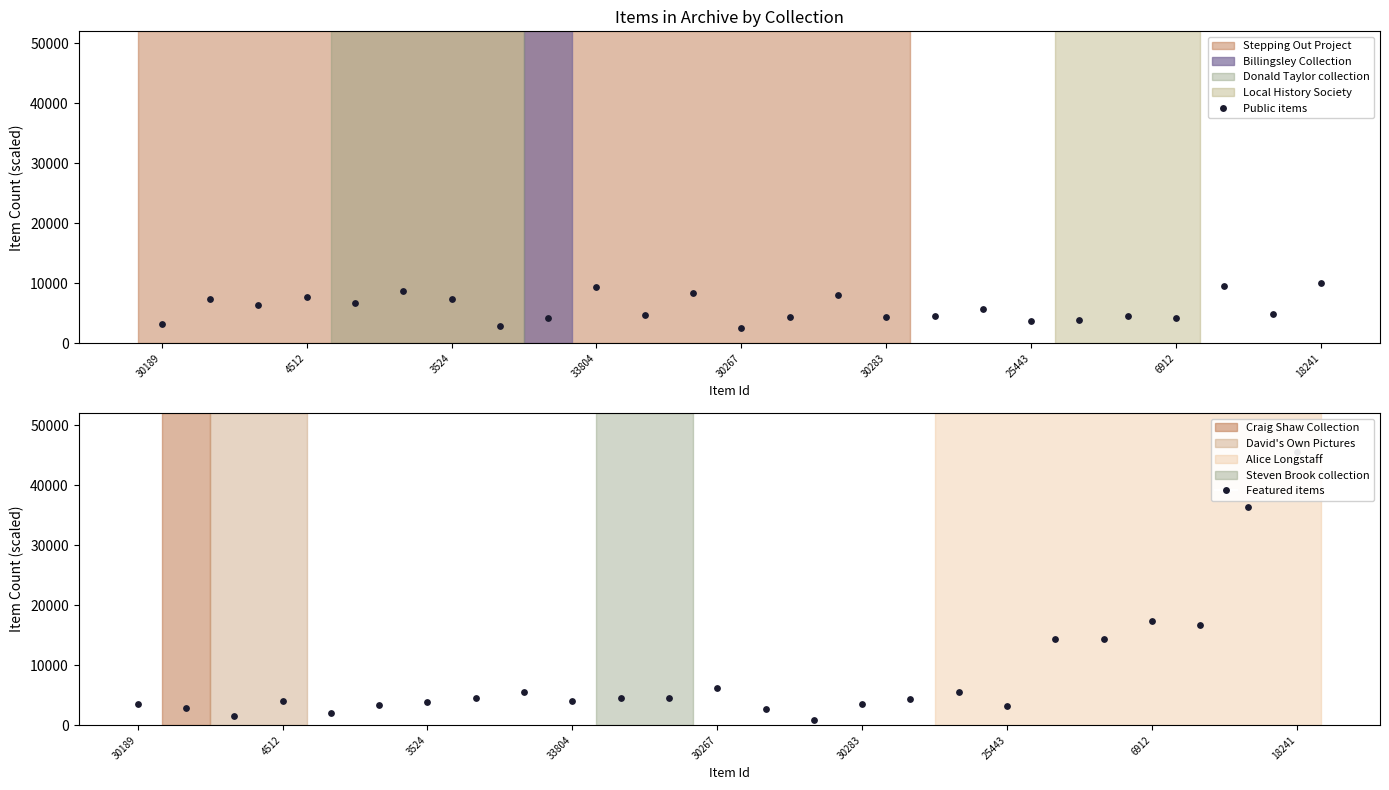

What is the total value across all series at 30267?

8618